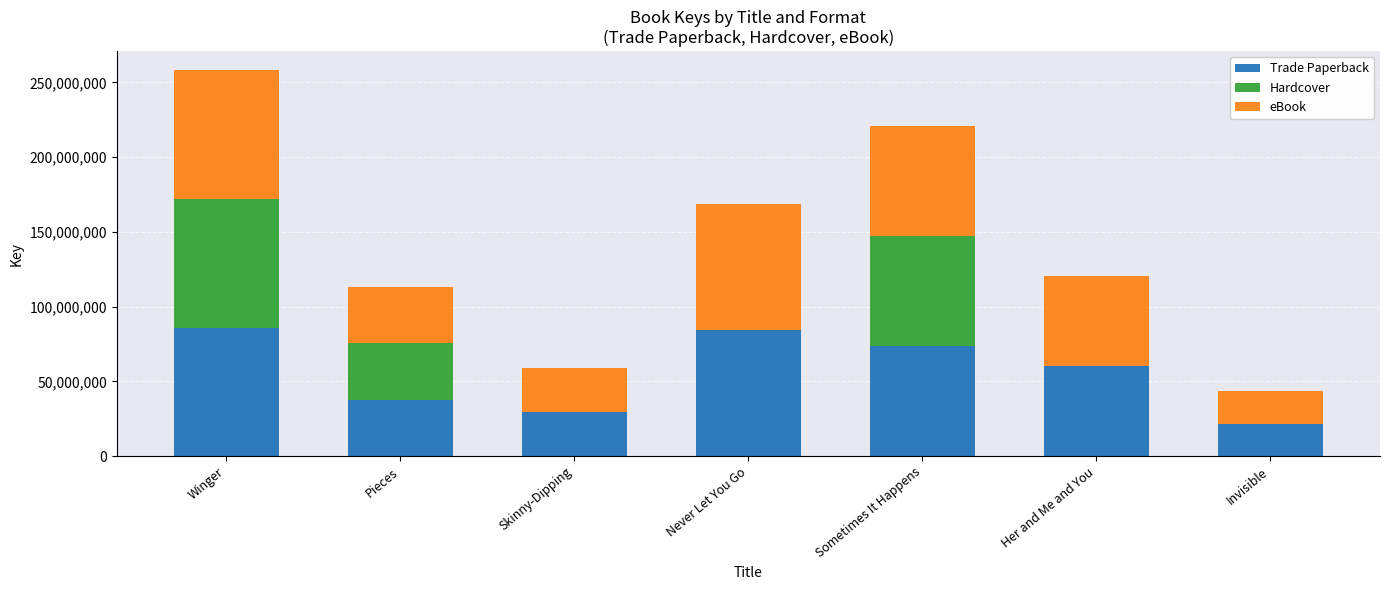

Reading left to right, what are the values for Trade Paperback?

Winger=85999349	Pieces=37814368	Skinny-Dipping=29587385	Never Let You Go=84324093	Sometimes It Happens=73714523	Her and Me and You=60231645	Invisible=21637030